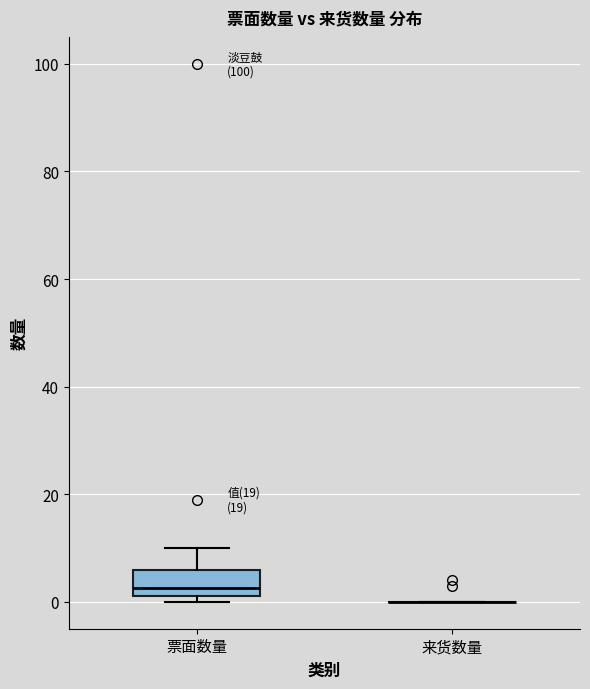

Where does the upper whisker of the box for 票面数量 end on the y-axis? The values are not printed on the chart, so give them approximately, as read against the axis.

10